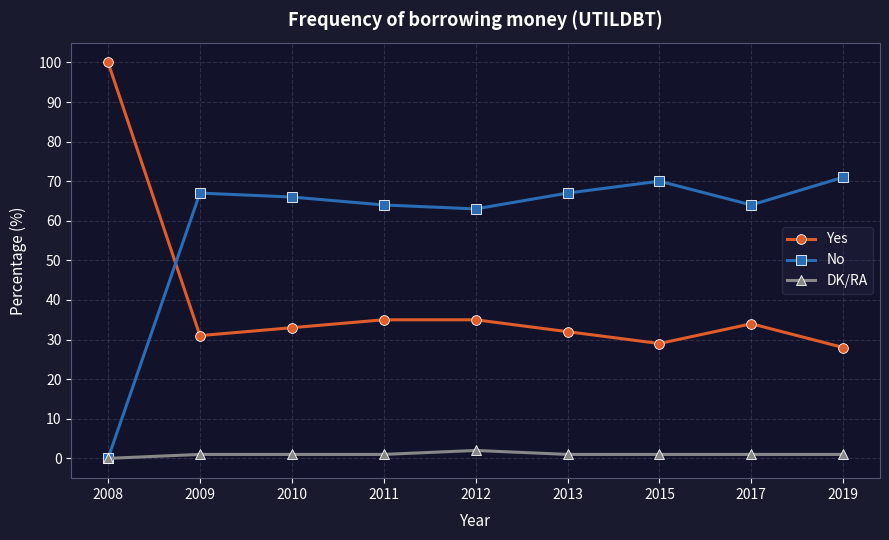

What is the value of the Yes point at the 2nd from the left?

31